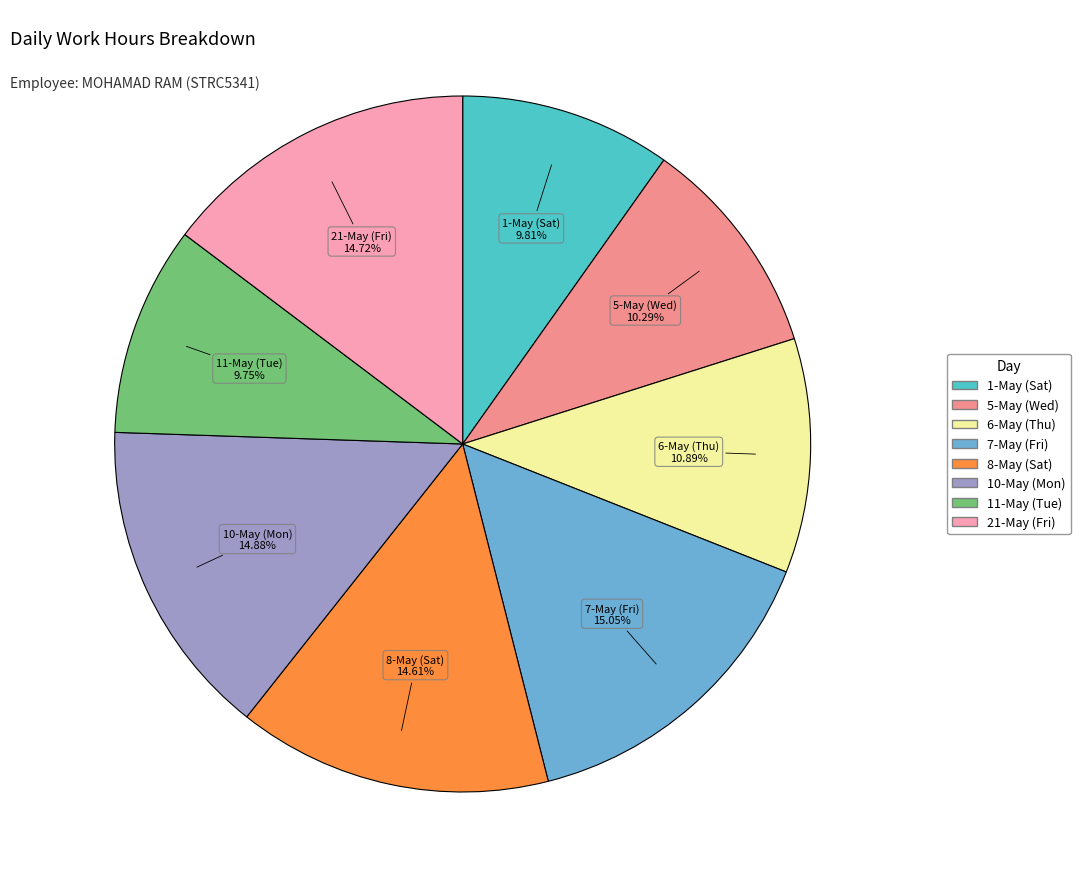

What portion of the pie excludes 6-May (Thu)?

89.1%